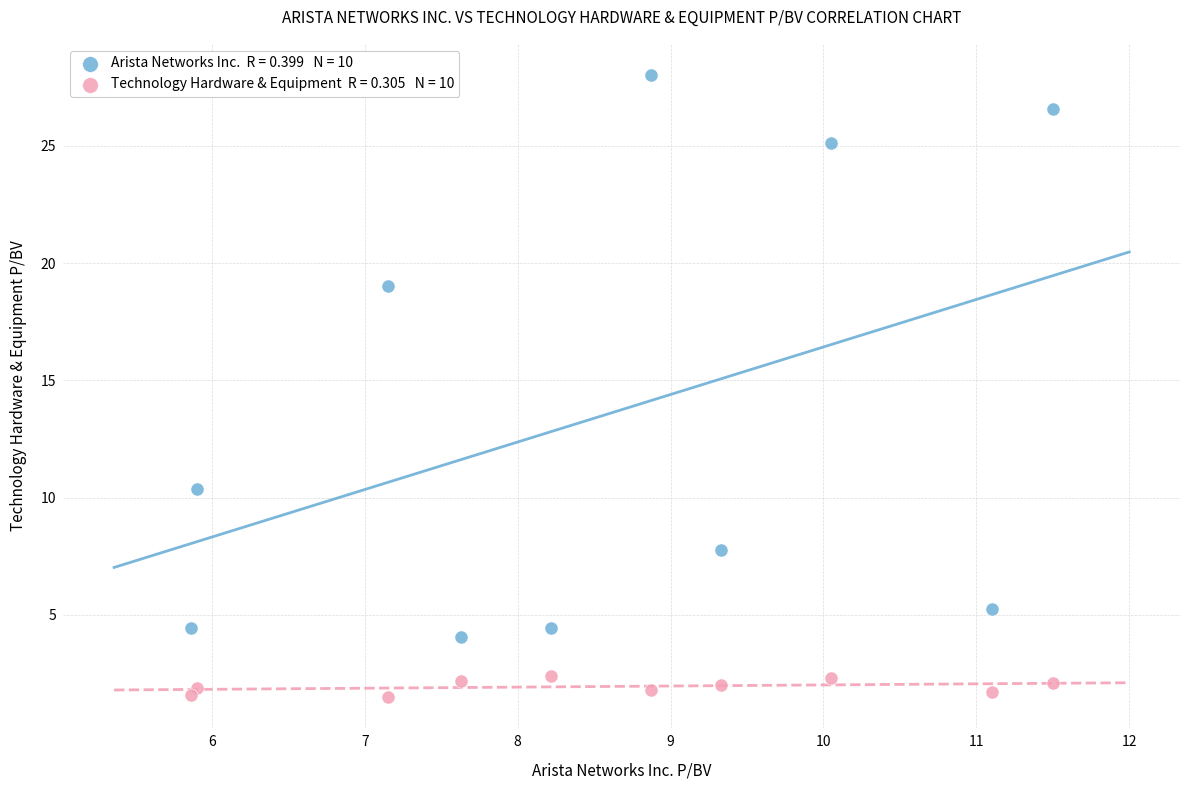

Across all series, what Y value is closest to 14?

10.4